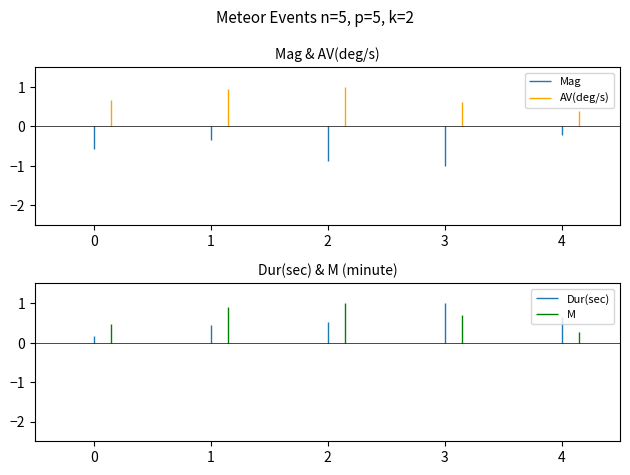

True or false: Mag and M intersect in this chart.

False